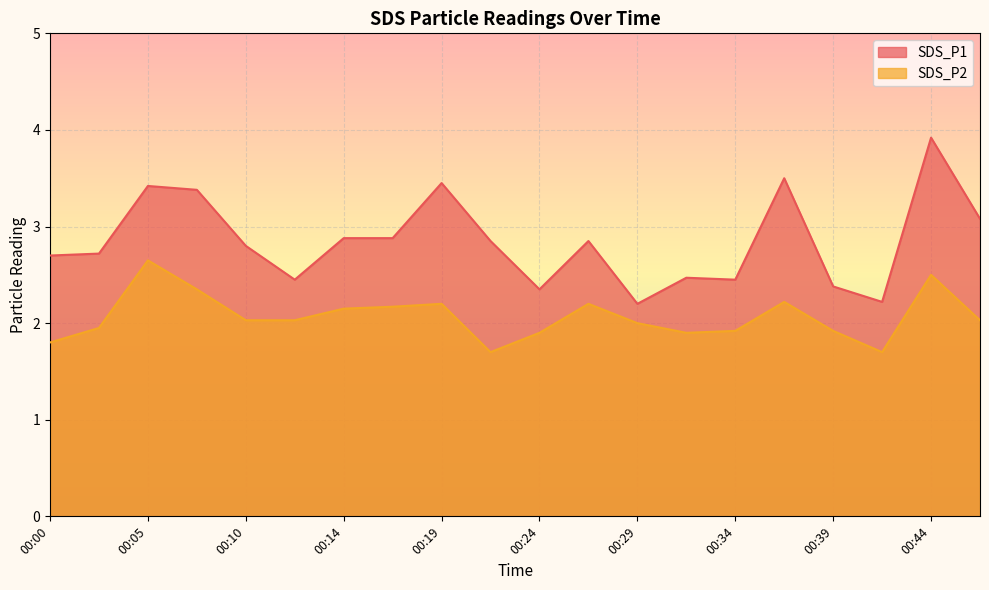

At which category is the sum across all series the highest?

00:44